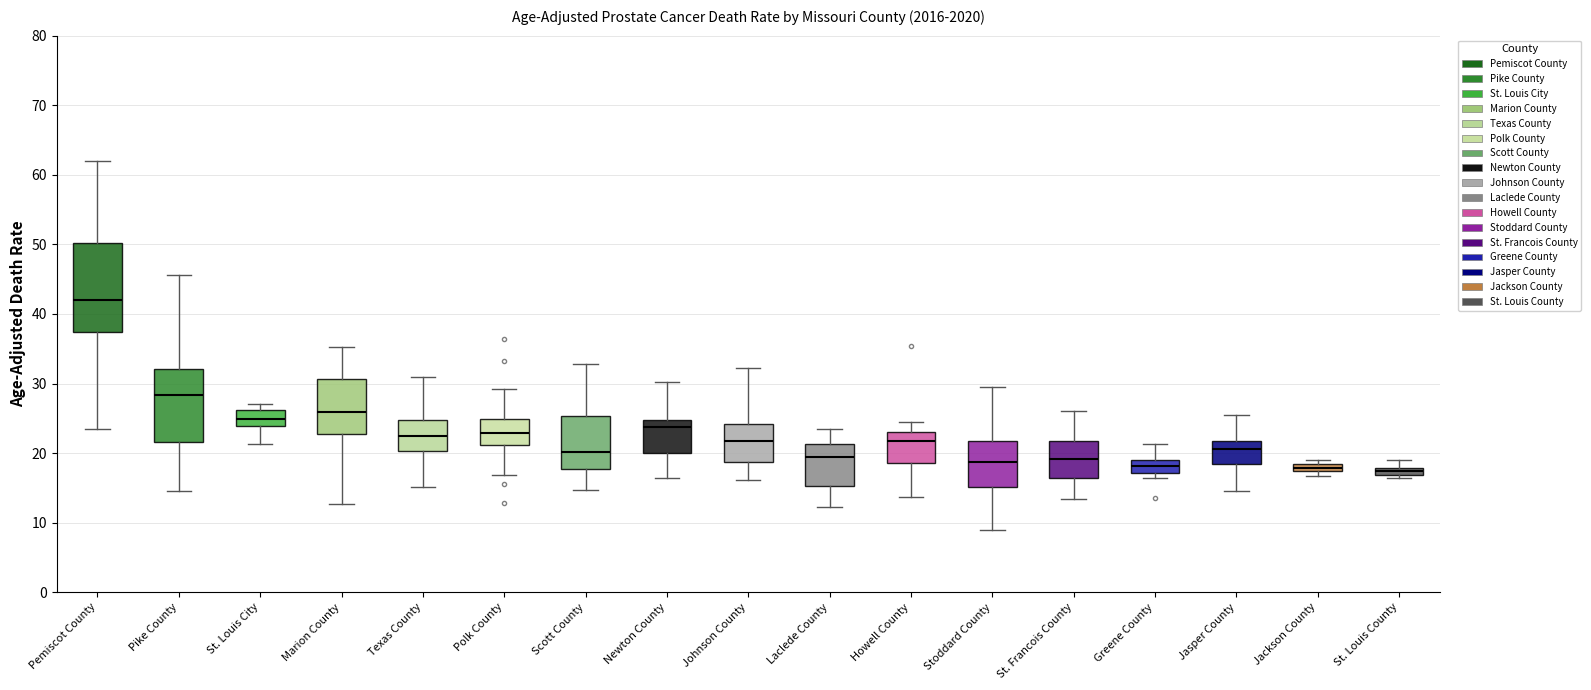

Comparing the boxes themselves (not the whiskers), which one is the tallest?

Pemiscot County